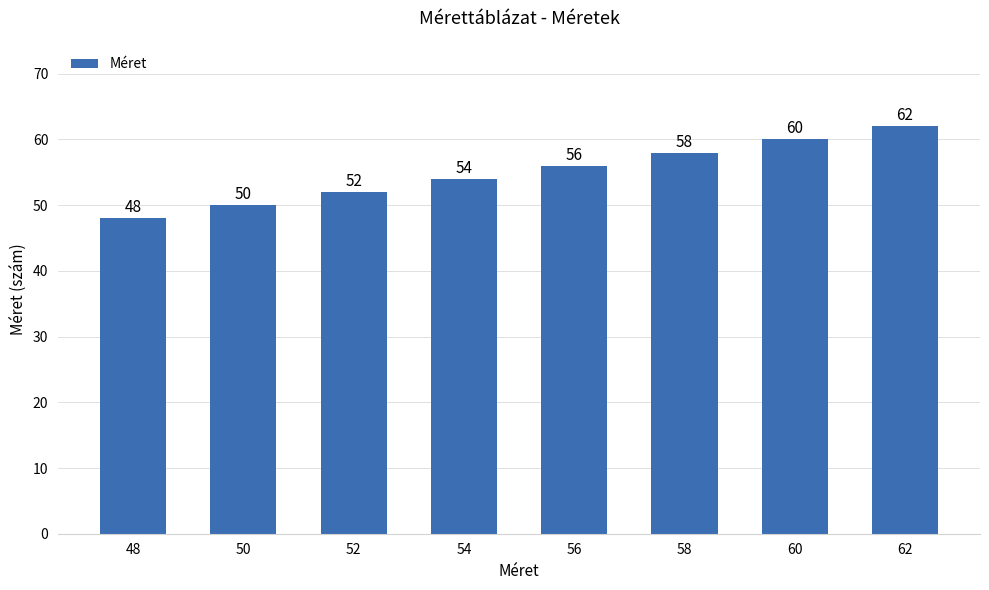

What is the sum of all values?

440